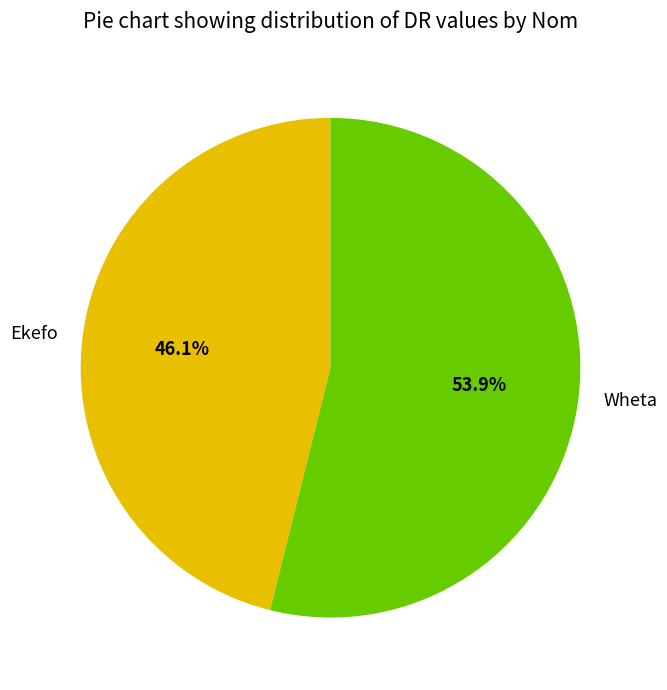

To the nearest percent, what is the difference between the largest and smallest slice percentages?

8%